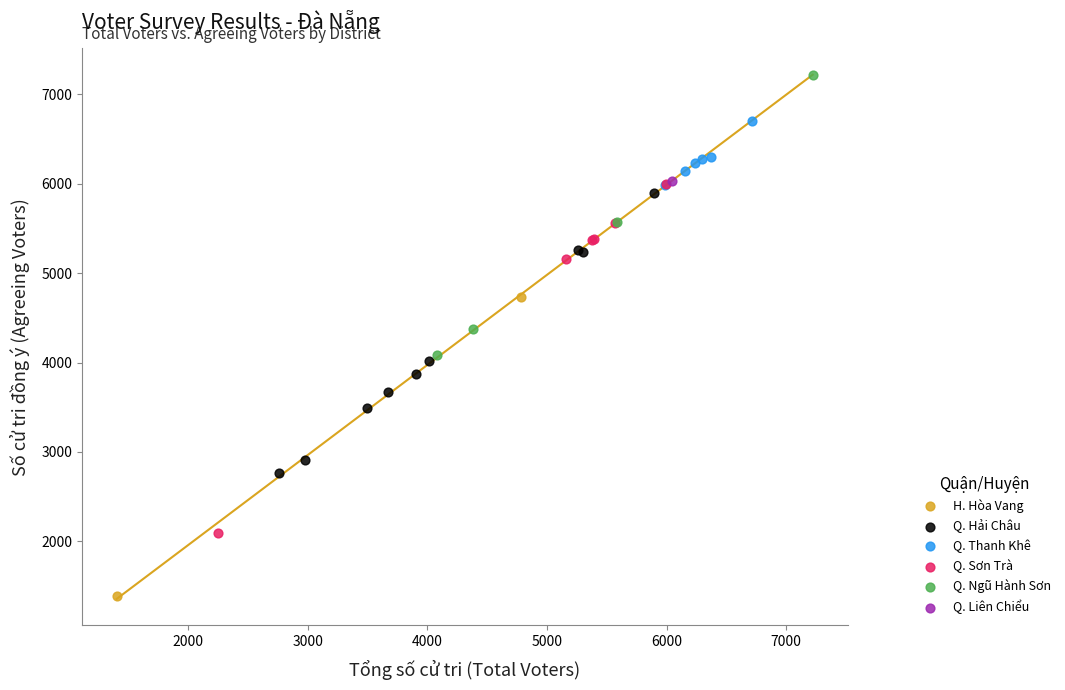

Which series reaches the maximum Y coordinate?

Q. Ngũ Hành Sơn